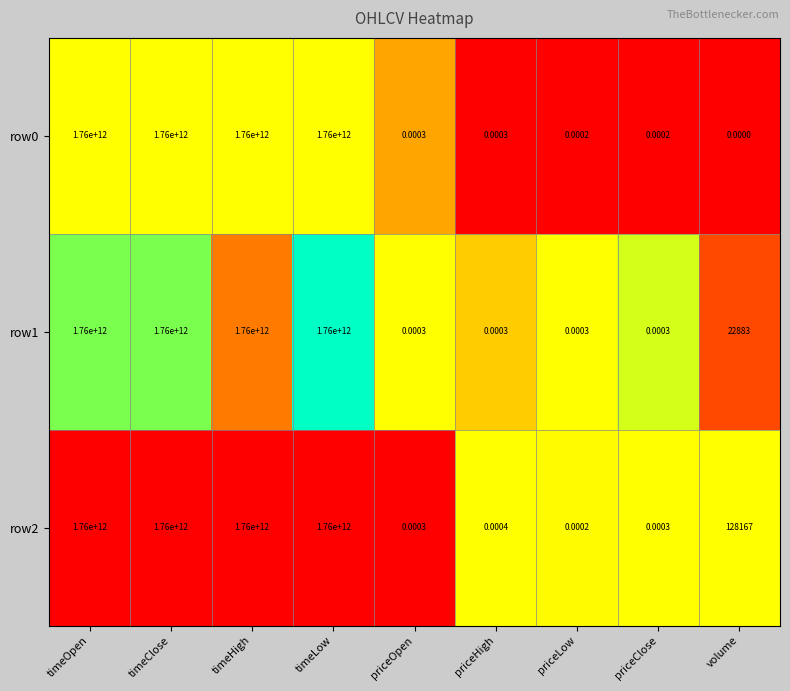

Is the value of row1 at priceOpen greater than the value of row2 at timeHigh?

No